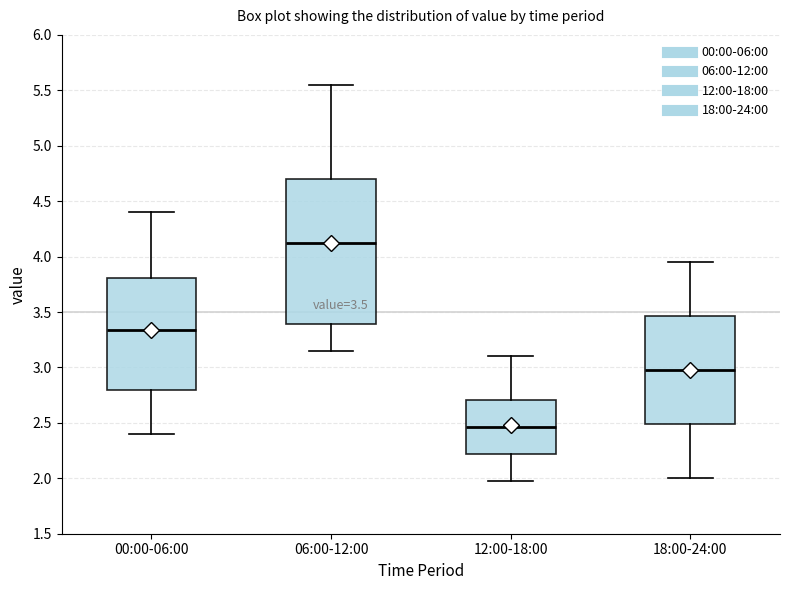

Which box is the tallest, from its lower edge to its upper edge?

06:00-12:00